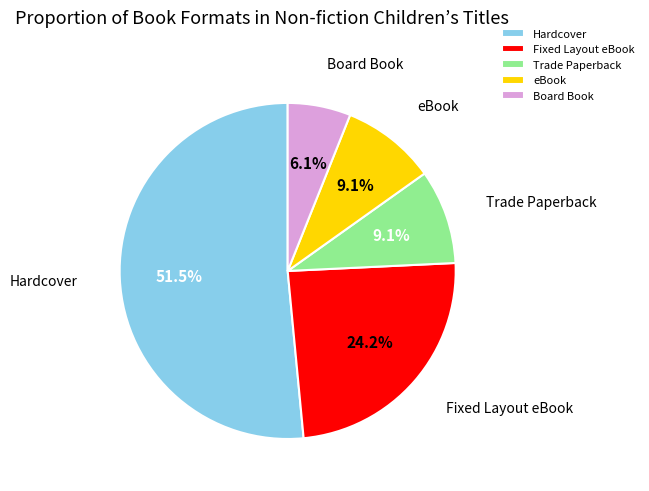

What portion of the pie excludes eBook?

90.9%